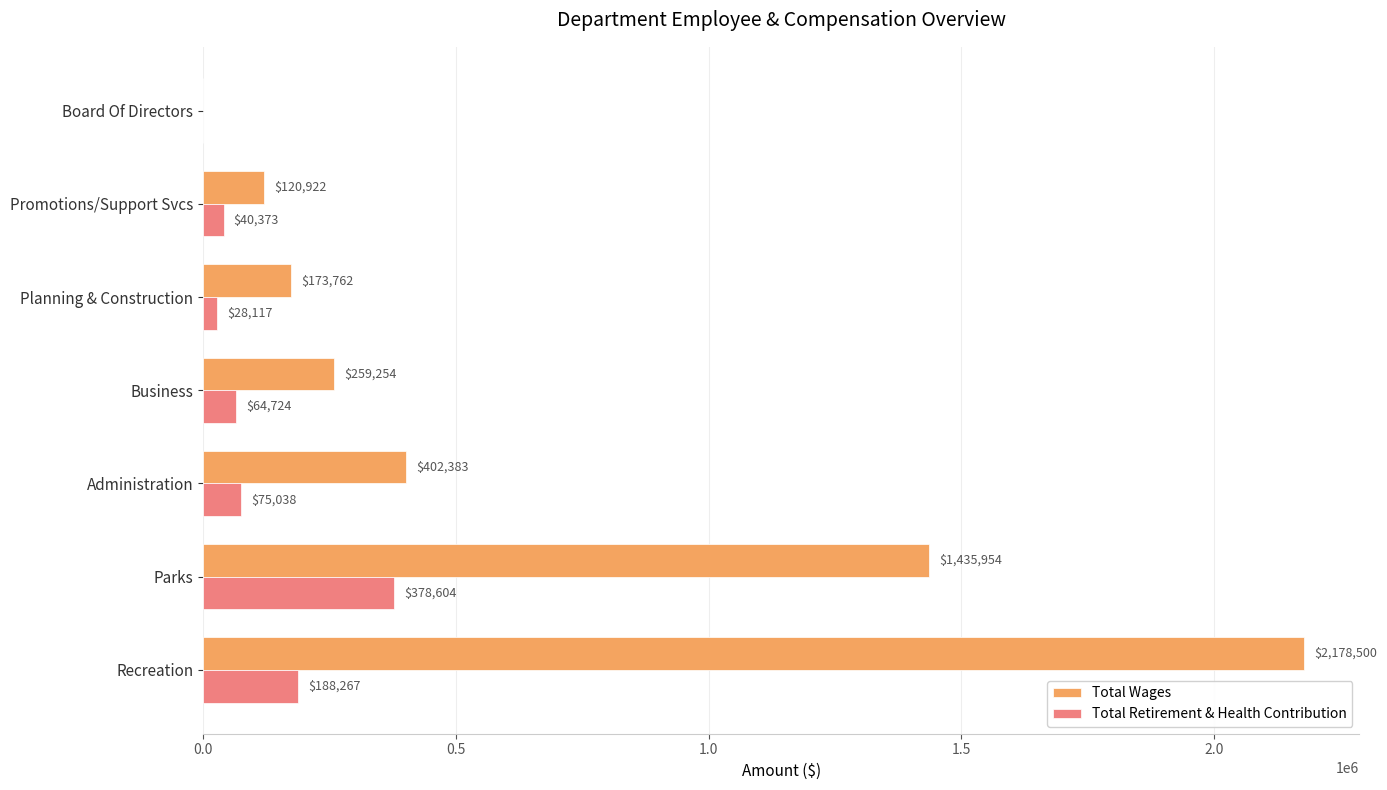

The value of Total Wages at Administration is 402383. True or false?

True